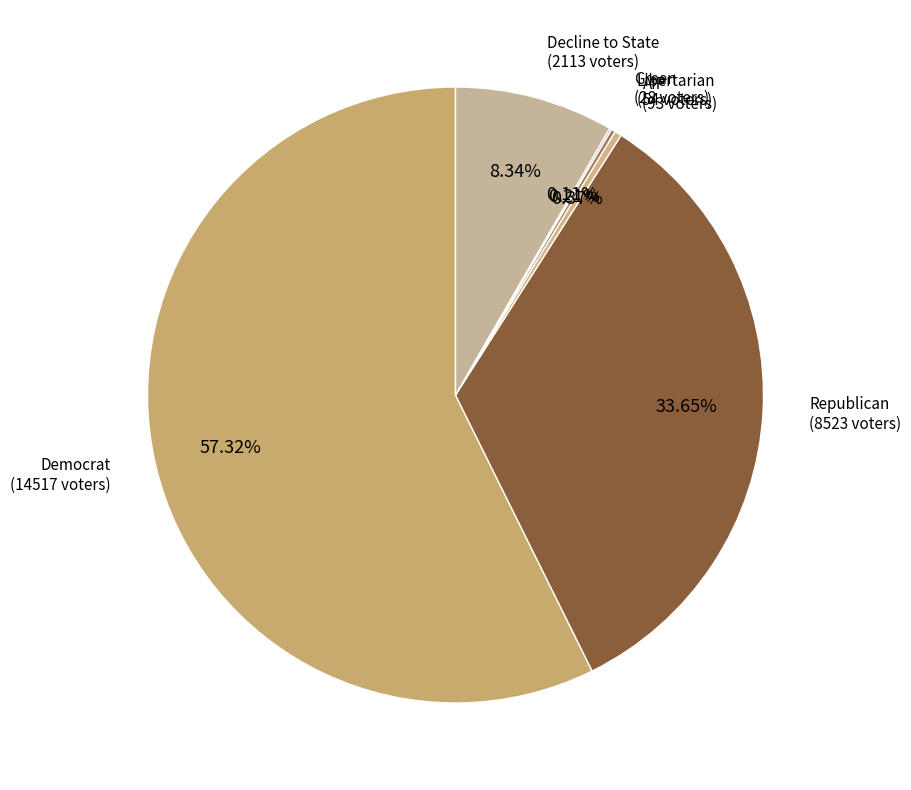

Which has a higher value, Decline to State or AIP?

Decline to State